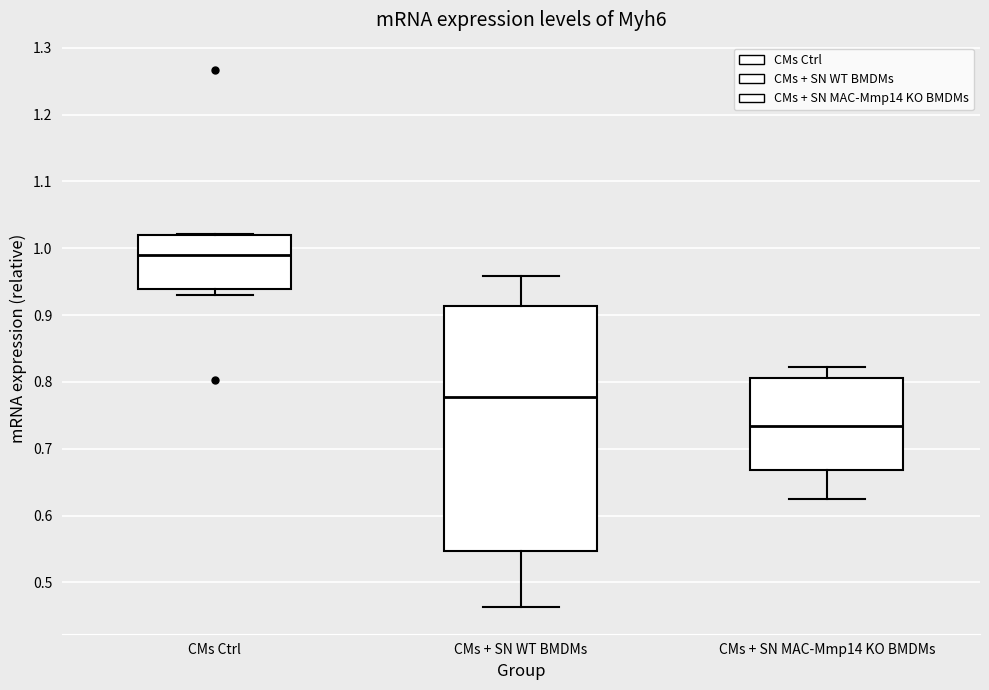

Comparing the boxes themselves (not the whiskers), which one is the tallest?

CMs + SN WT BMDMs